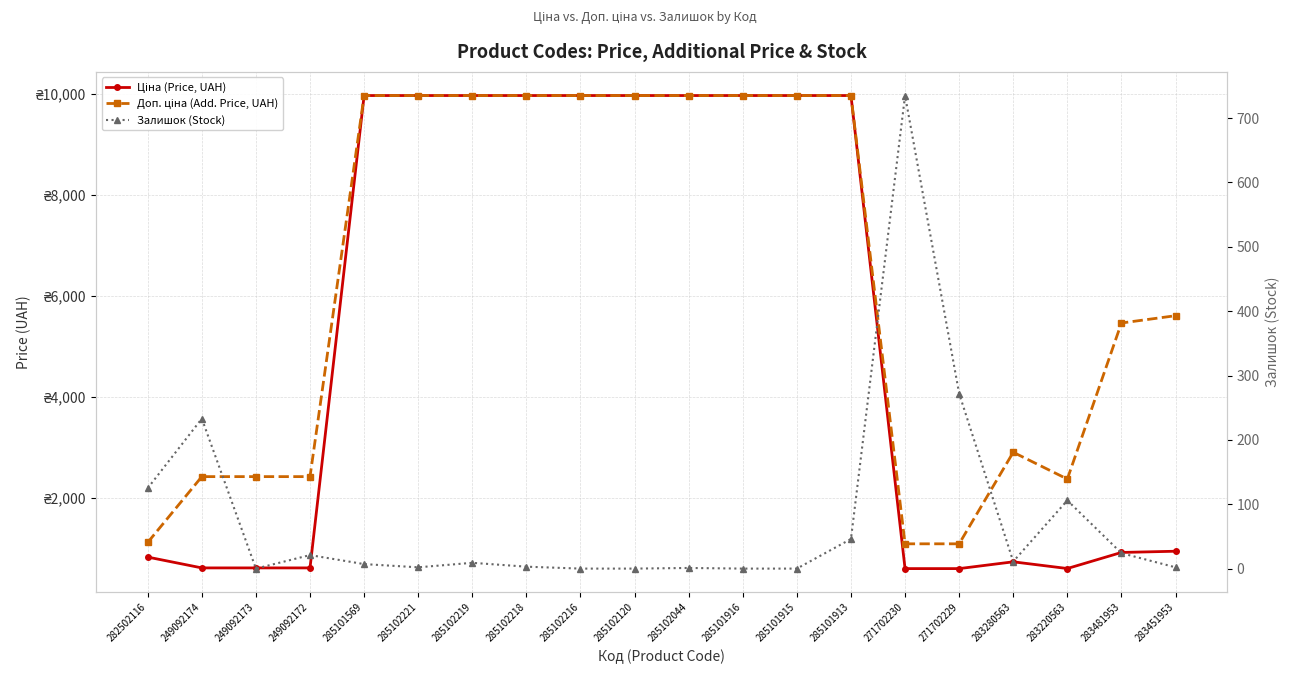

What is the maximum value for Доп. ціна (Add. Price, UAH)?

9975.0